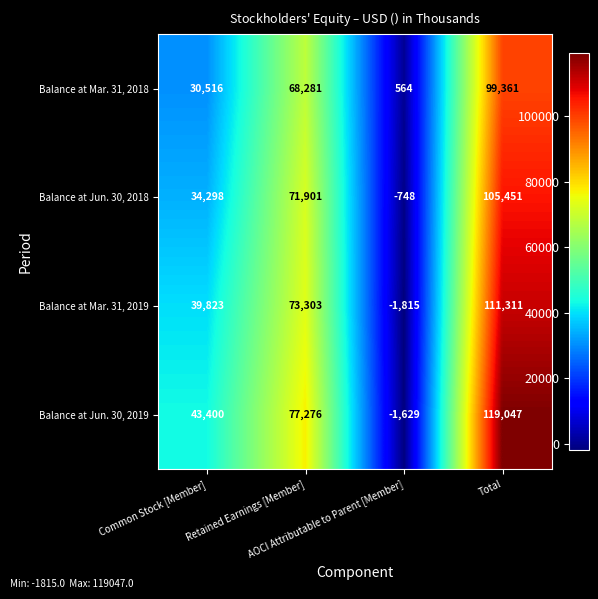

Rank the series at AOCI Attributable to Parent [Member] from highest to lowest value.

Balance at Mar. 31, 2018, Balance at Jun. 30, 2018, Balance at Jun. 30, 2019, Balance at Mar. 31, 2019